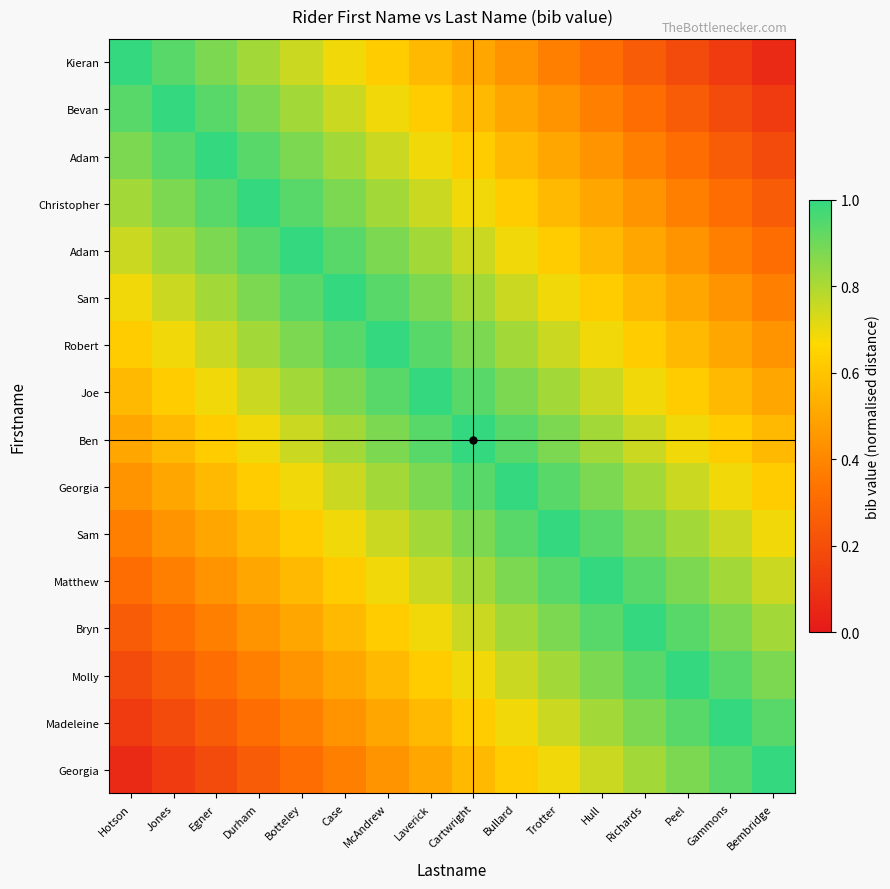

How many distinct data groups are displayed?

16